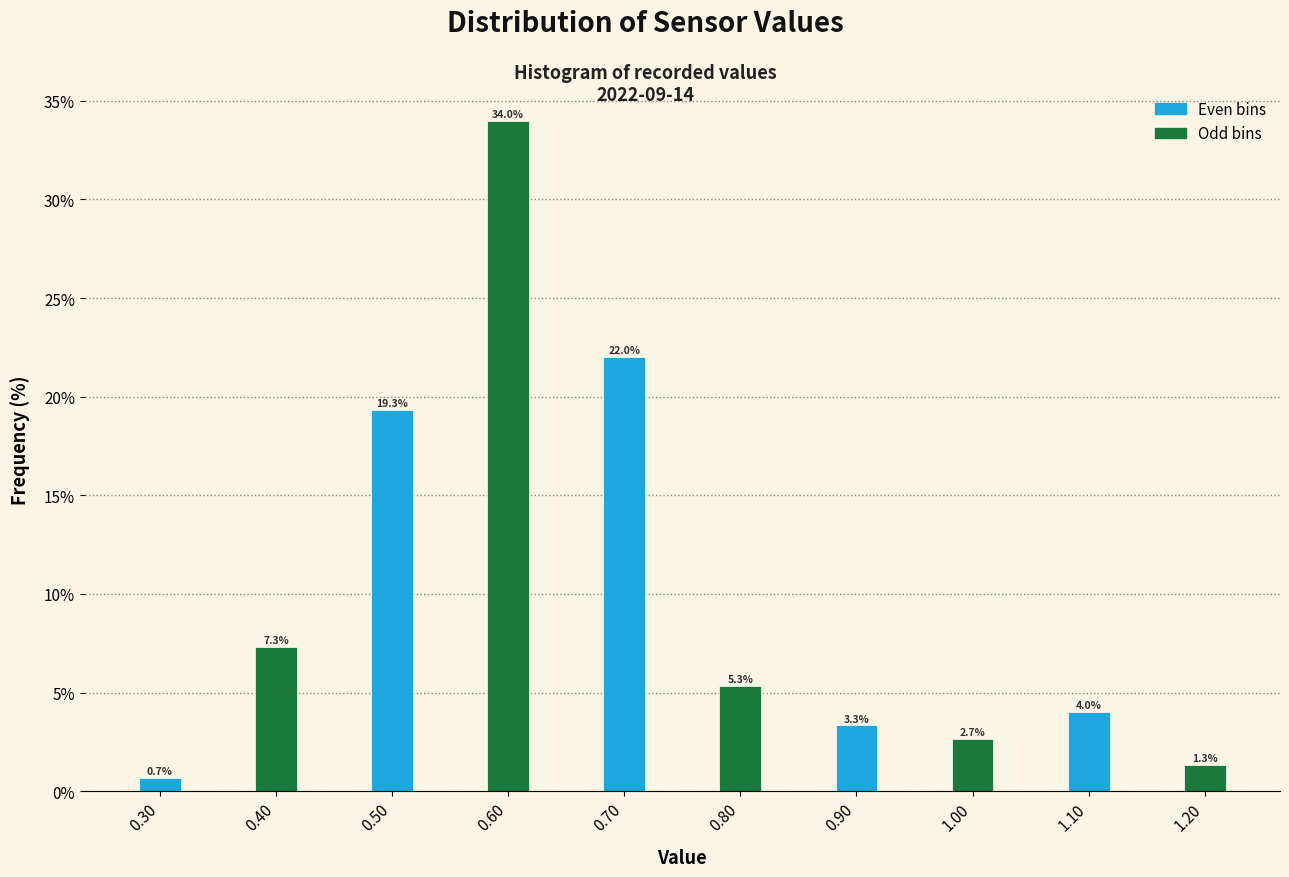

Reading left to right, transcribe all the data shown in this chart.

0.30=0.7	0.40=7.3	0.50=19.3	0.60=34.0	0.70=22.0	0.80=5.3	0.90=3.3	1.00=2.7	1.10=4.0	1.20=1.3